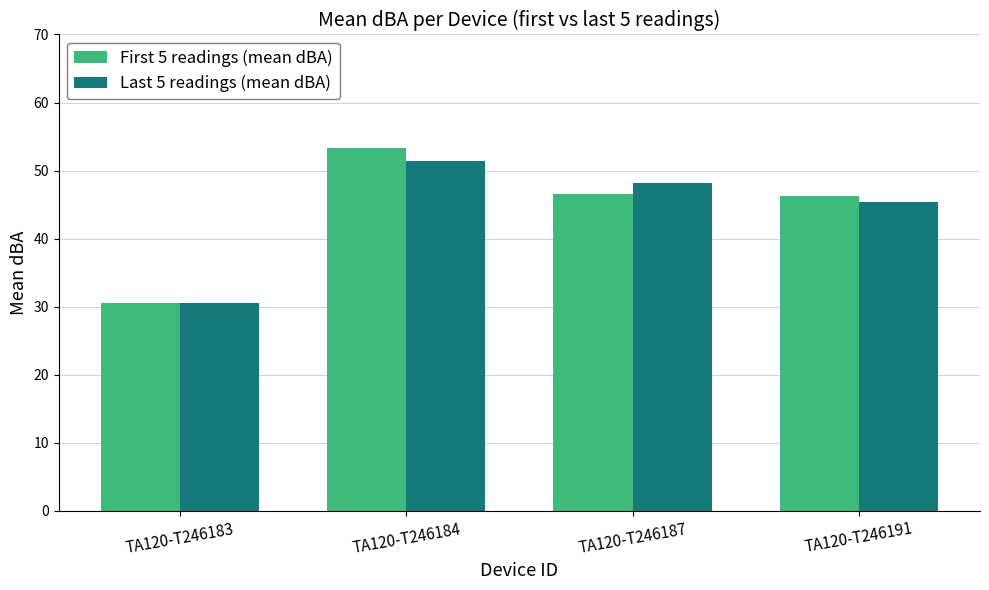

What is the lowest value of the First 5 readings (mean dBA) series?

30.5